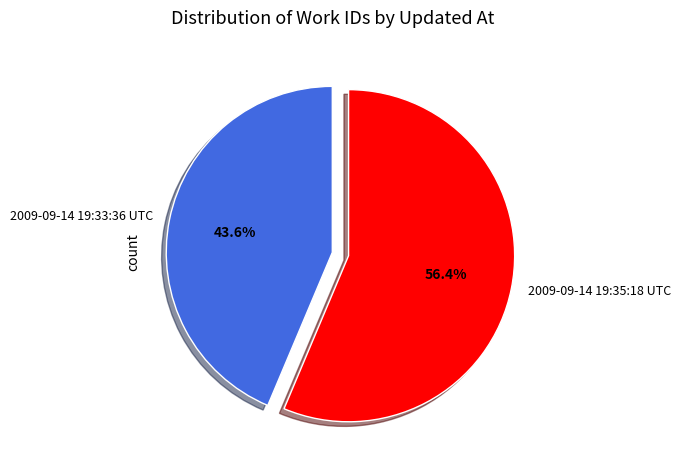

Is the sum of 2009-09-14 19:35:18 UTC and 2009-09-14 19:33:36 UTC greater than half?

Yes